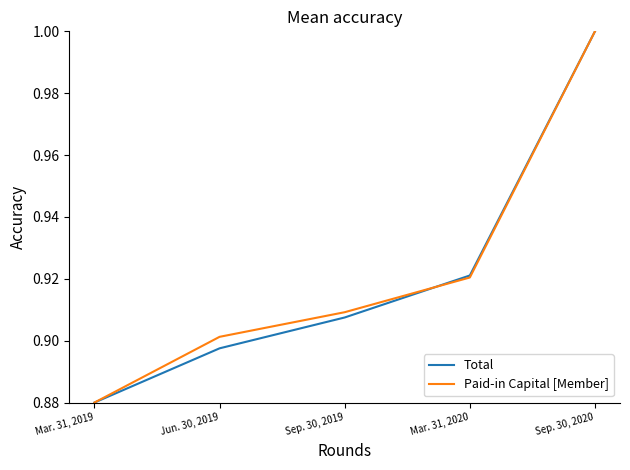

Rank the categories by Total value from highest to lowest.

Sep. 30, 2020, Mar. 31, 2020, Sep. 30, 2019, Jun. 30, 2019, Mar. 31, 2019